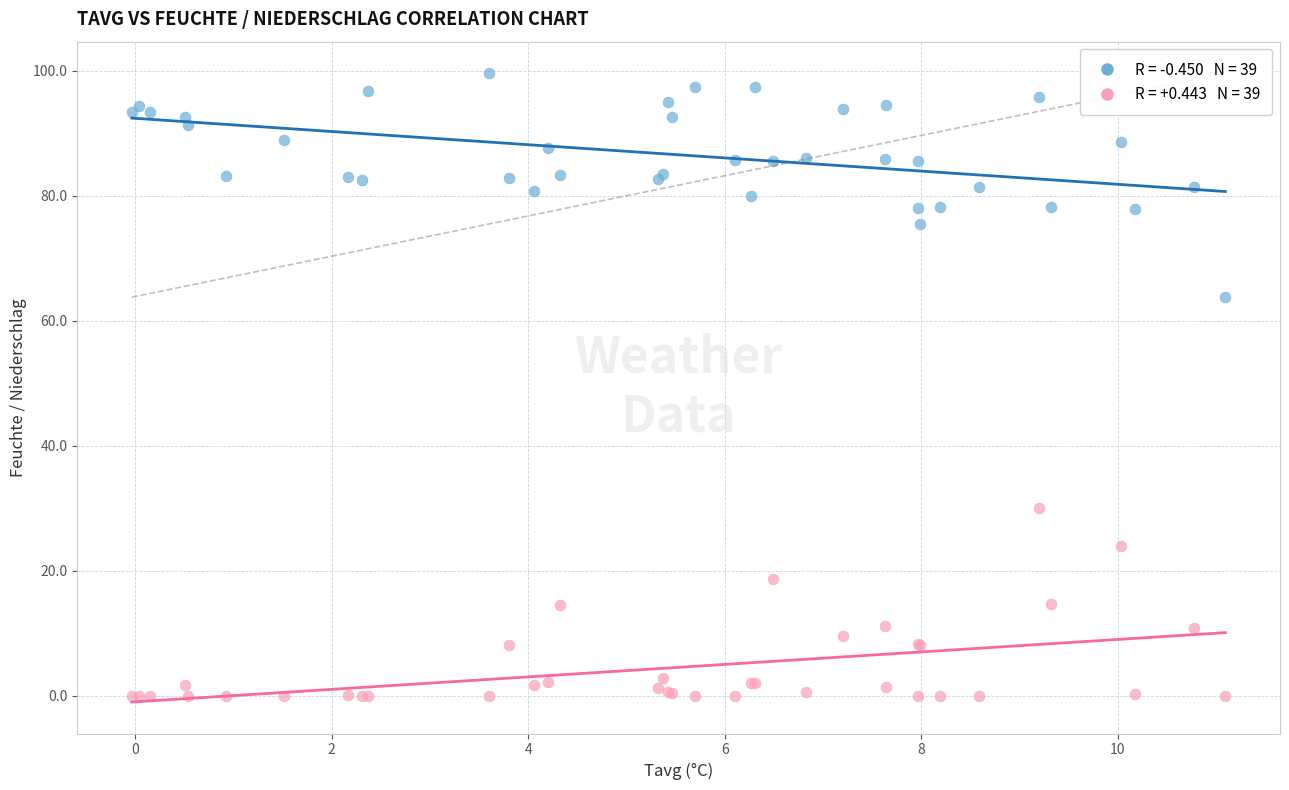

Across all series, what Y value is closest to 49?

63.8